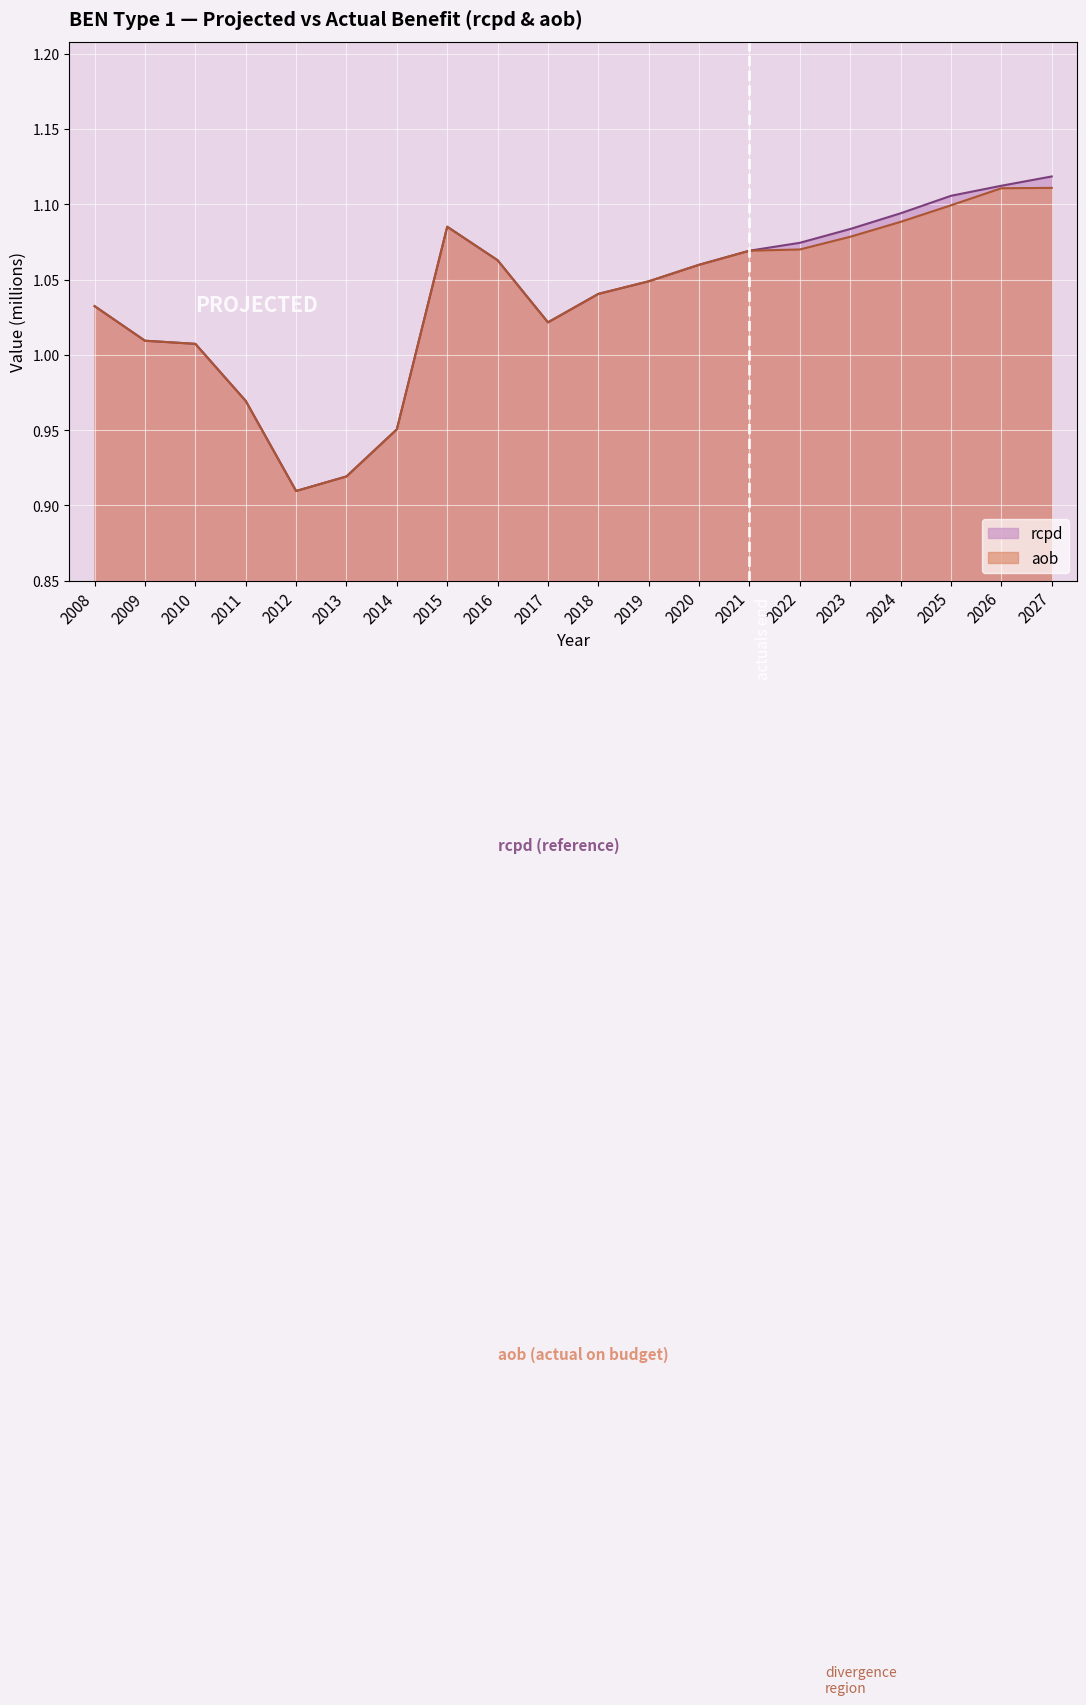

How many lines are shown in the chart?

2